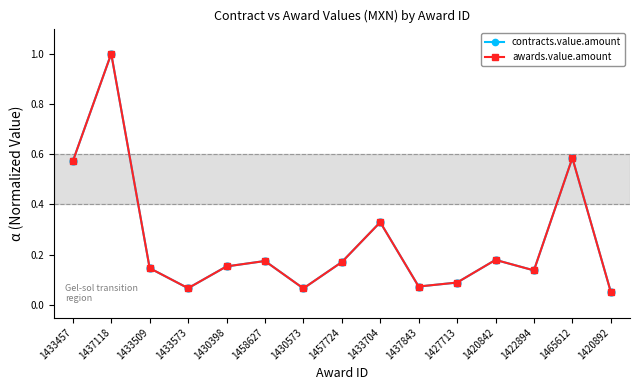

What position from the left is 1422894?

13